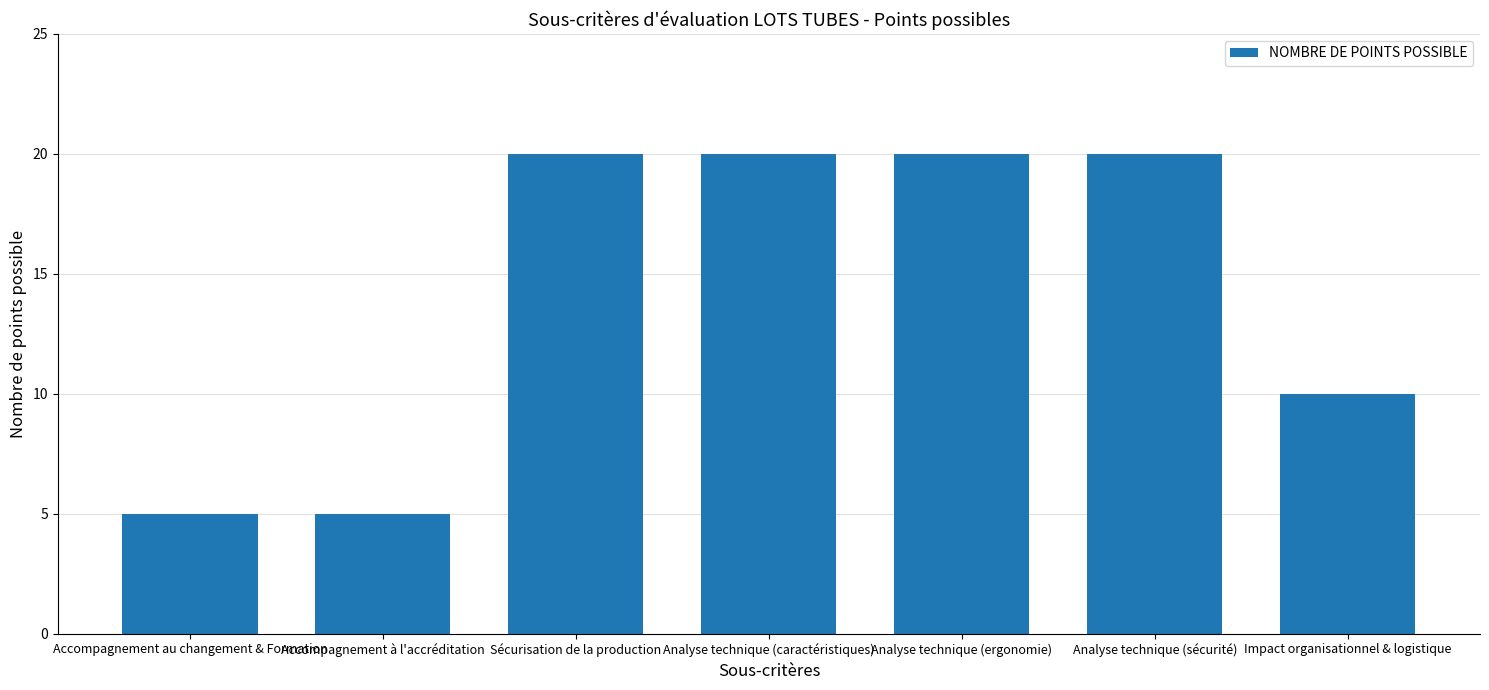

What is the label of the 4th bar from the right?

Analyse technique (caractéristiques)